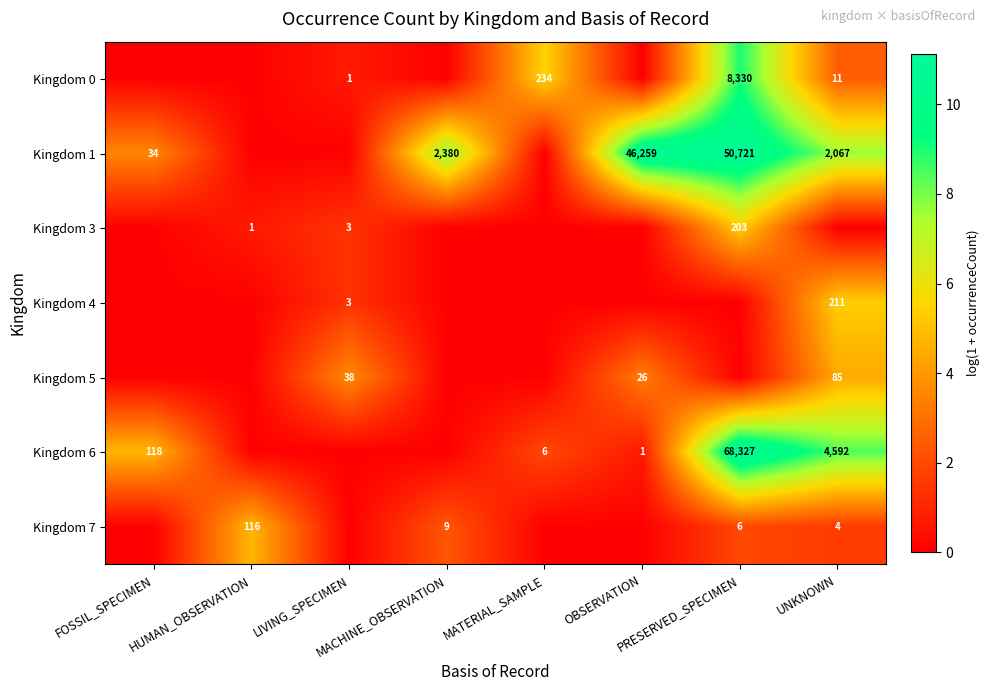

What is the maximum value shown in the chart?

11.1